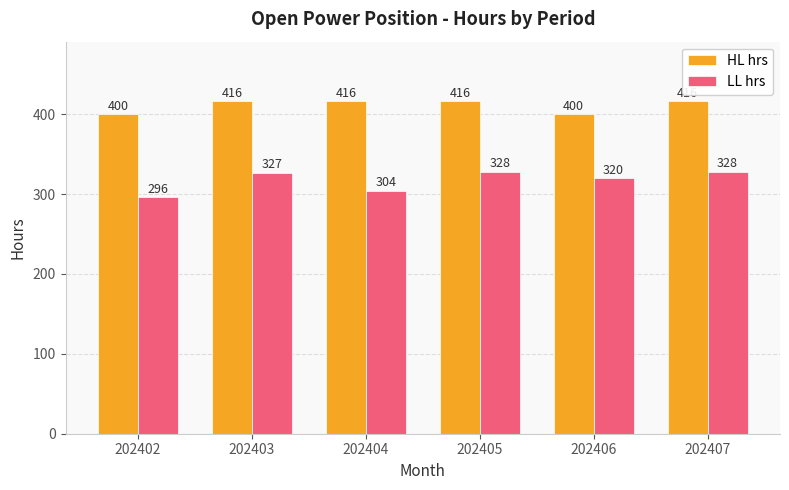

What is the greatest value displayed?

416